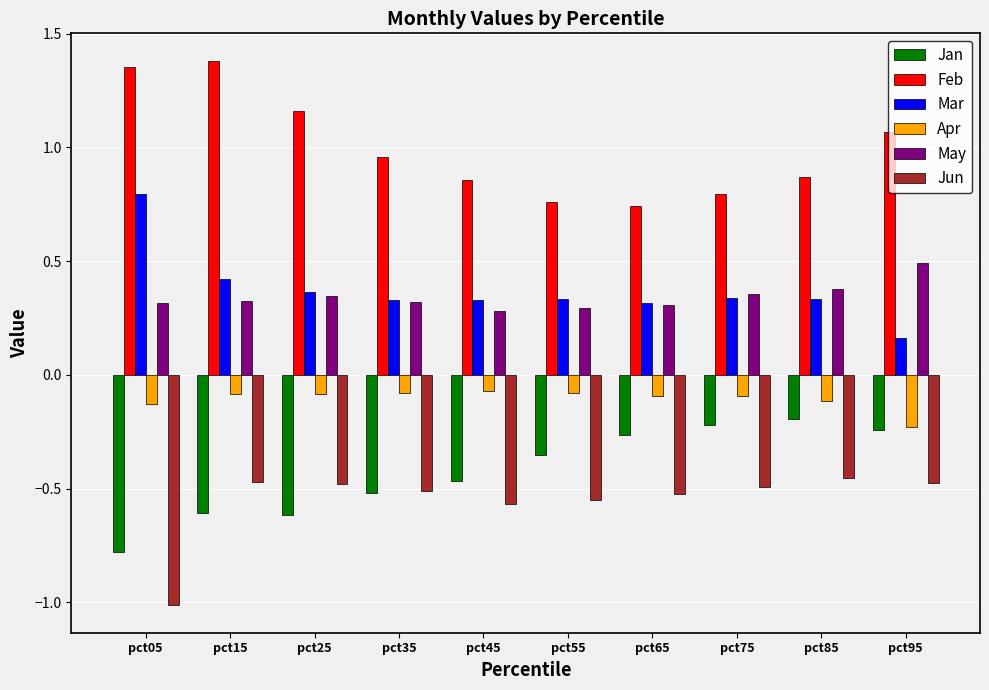

Which label corresponds to the smallest value in the chart?

pct05